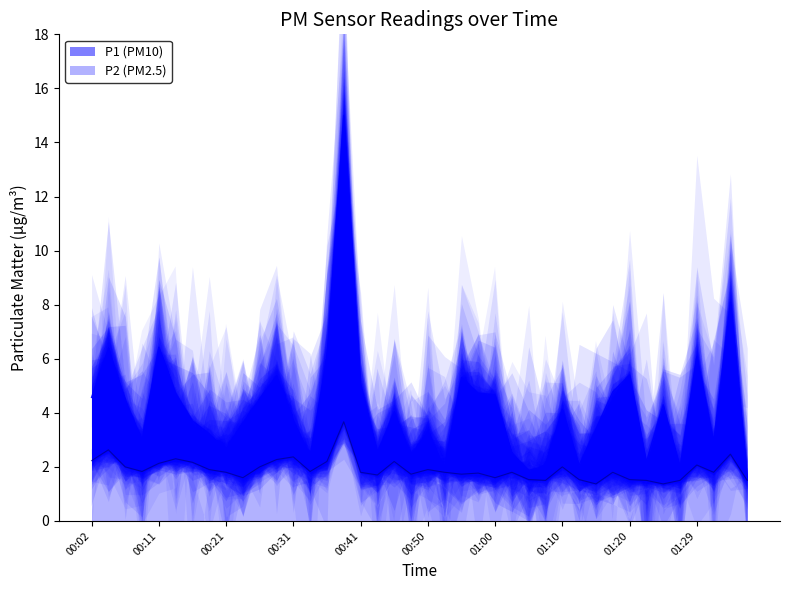

The value of P2 at 00:02 is 3.2. True or false?

False